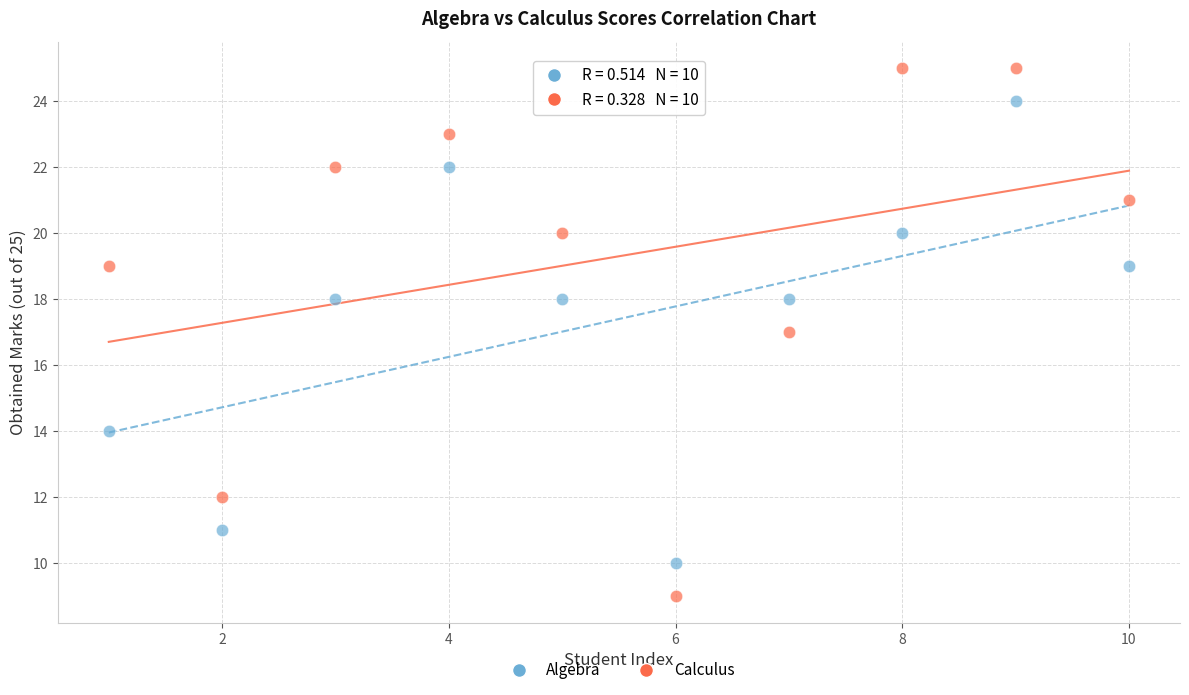

Which series contains the lowest Y value?

Calculus